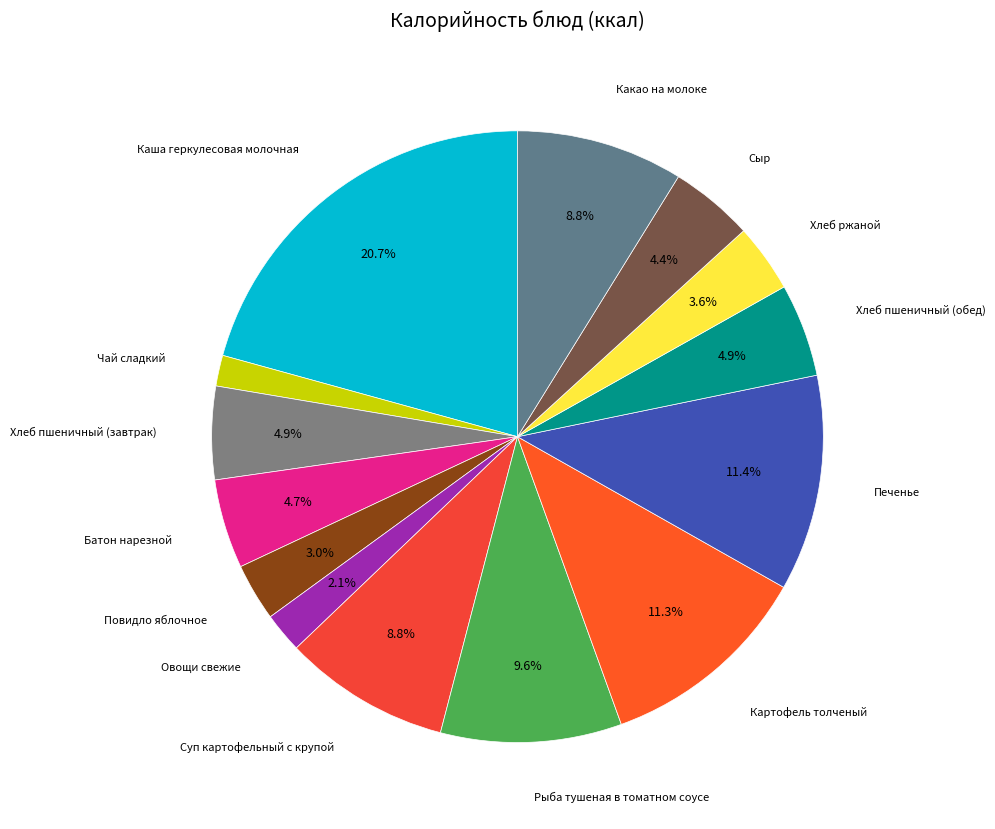

How many slices are in this pie chart?

14